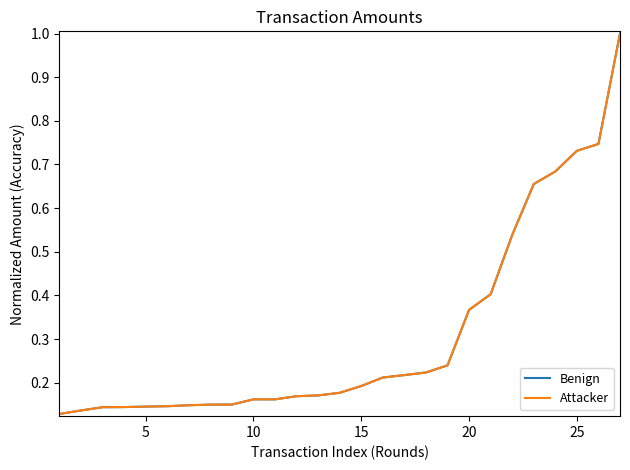

Is this an area chart (filled region under the line)?

No